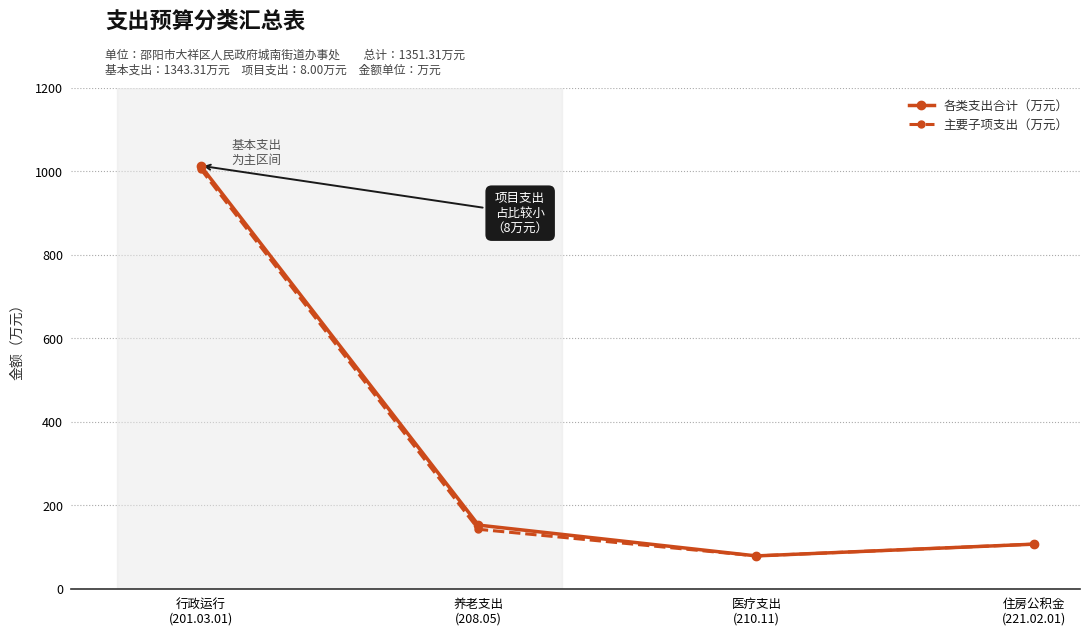

What are all the series names shown in the legend?

各类支出合计（万元）, 主要子项支出（万元）